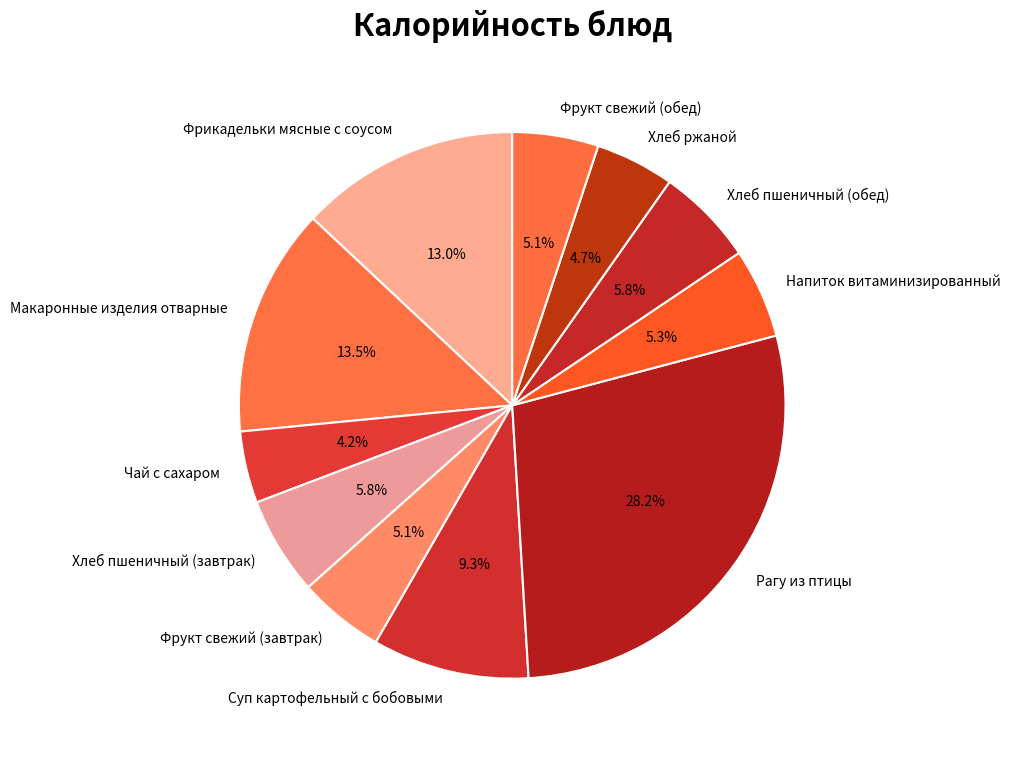

To the nearest percent, what is the difference between the Суп картофельный с бобовыми and Фрикадельки мясные с соусом slice percentages?

4%